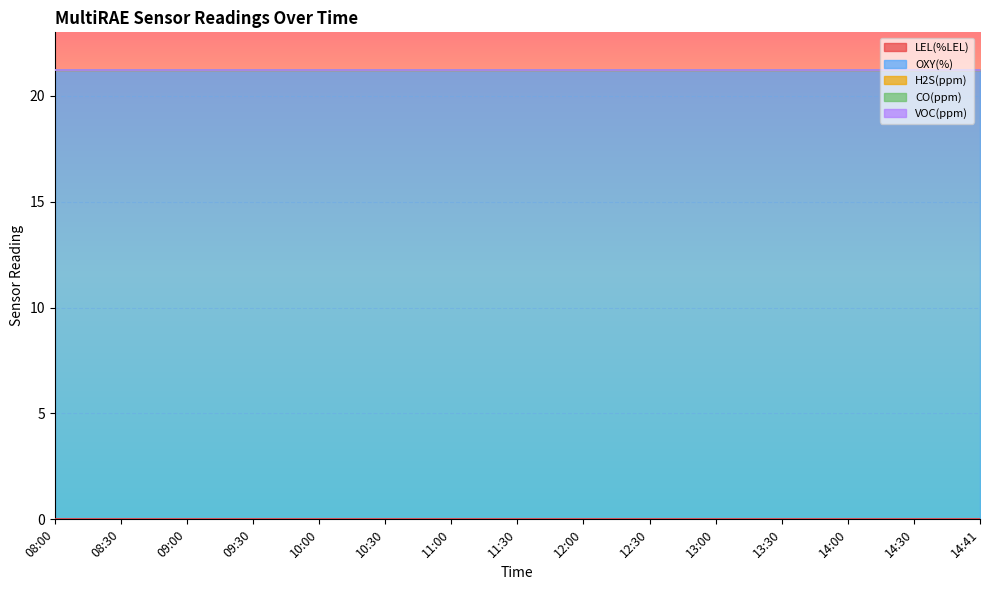

At 10:30, list the series in order from largest to smallest.

OXY(%), LEL(%LEL), H2S(ppm), CO(ppm), VOC(ppm)